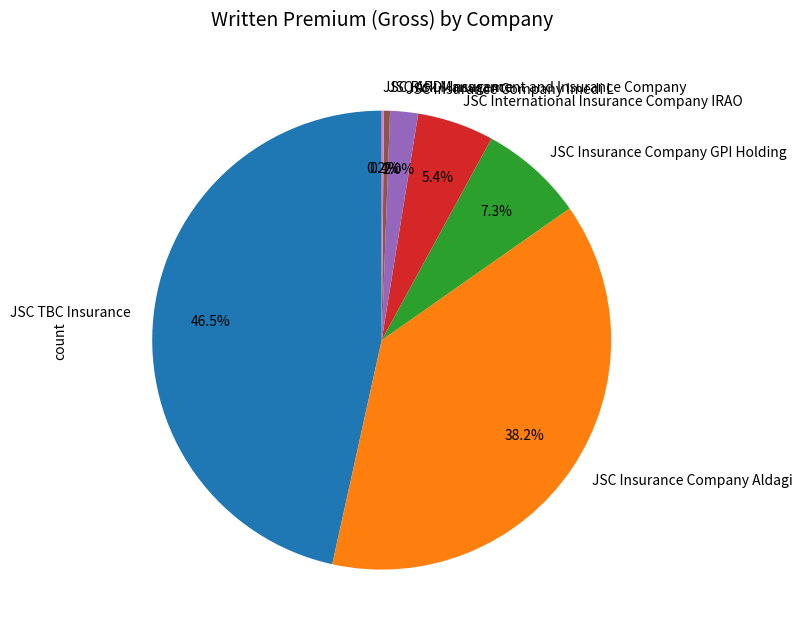

What is the ratio of the value at JSC Insurance Company Imedi L to the value at JSC Insurance Company GPI Holding?

0.3